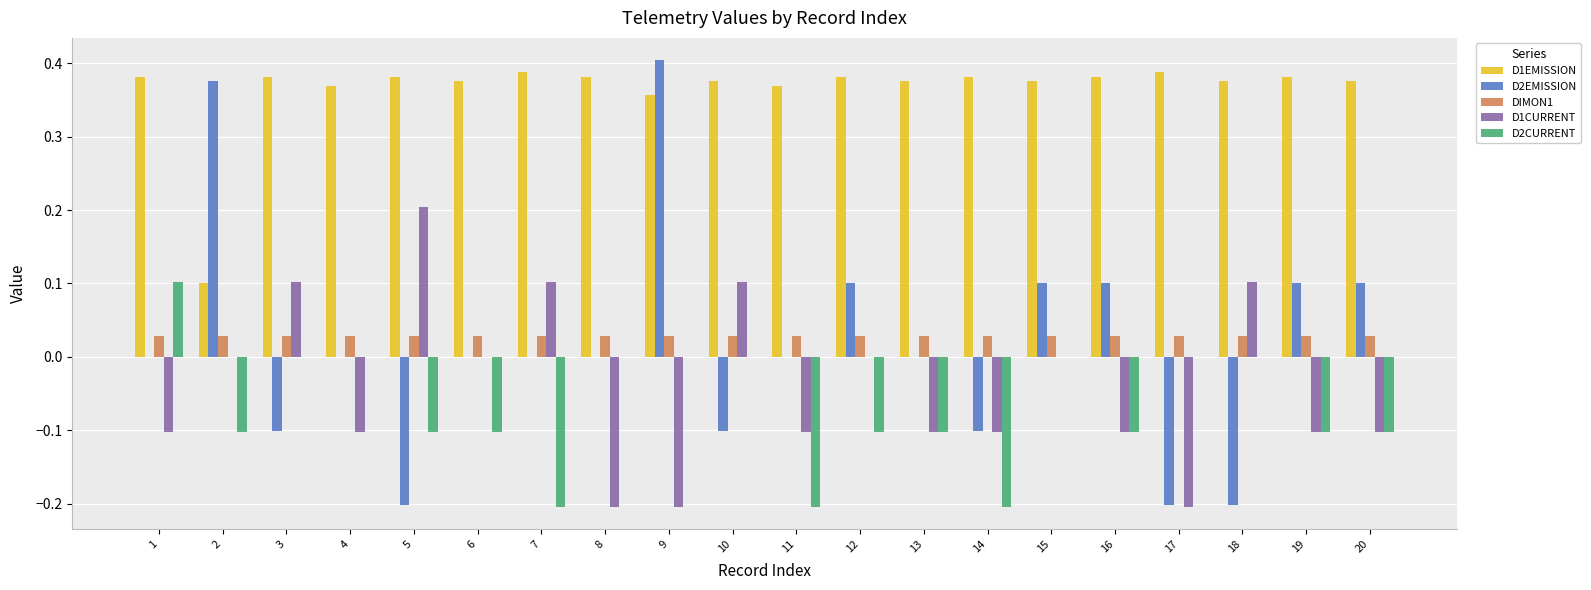

Is it true that D1CURRENT equals -0.0 at 11?

False